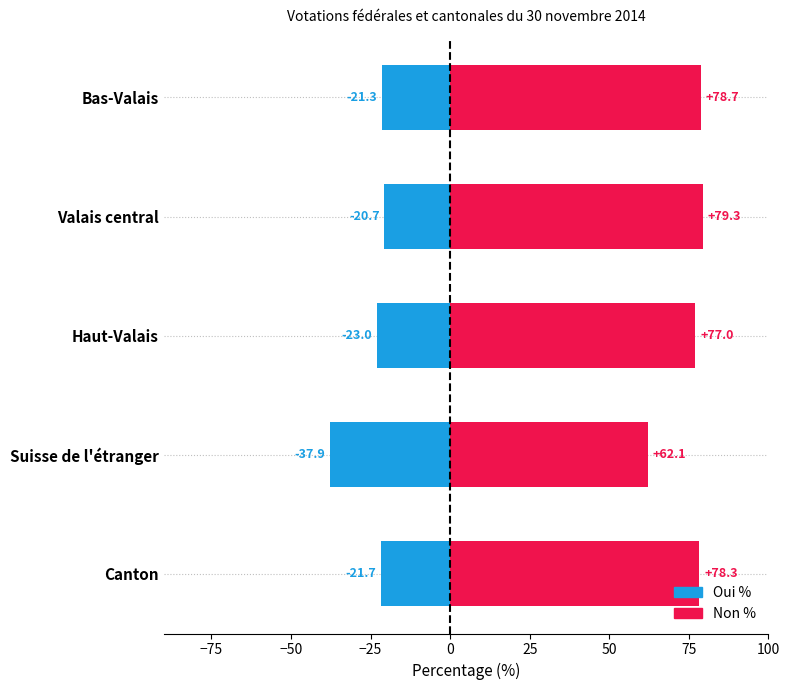

Which series has the largest total across all categories?

Non %